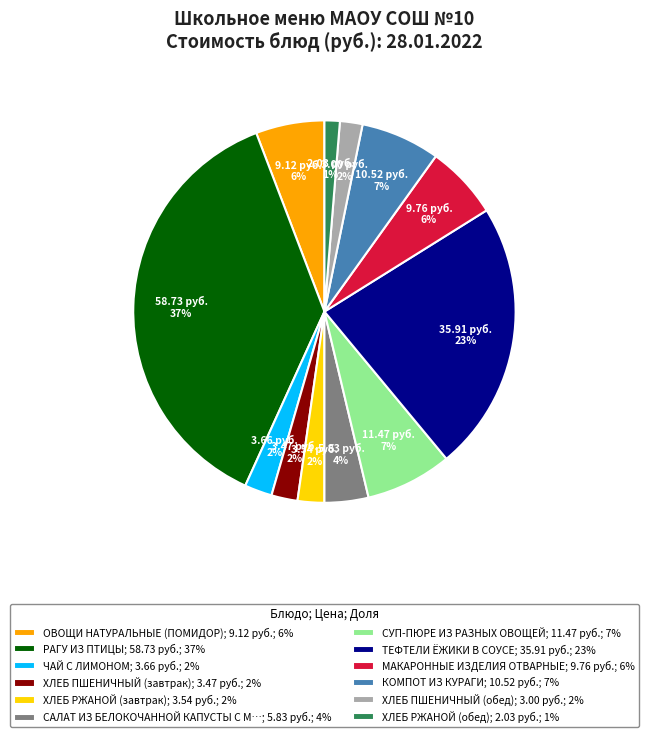

Combined, do ХЛЕБ ПШЕНИЧНЫЙ (завтрак); 3.47 руб.; 2% and ХЛЕБ РЖАНОЙ (завтрак); 3.54 руб.; 2% account for over 50%?

No